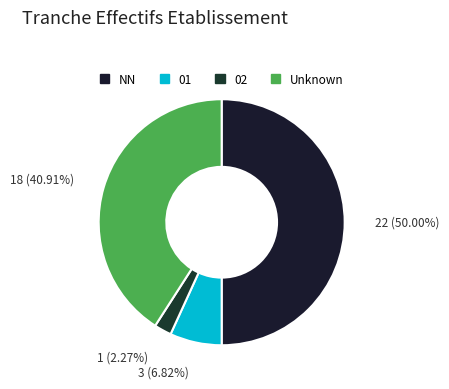

How many segments does this pie chart have?

4